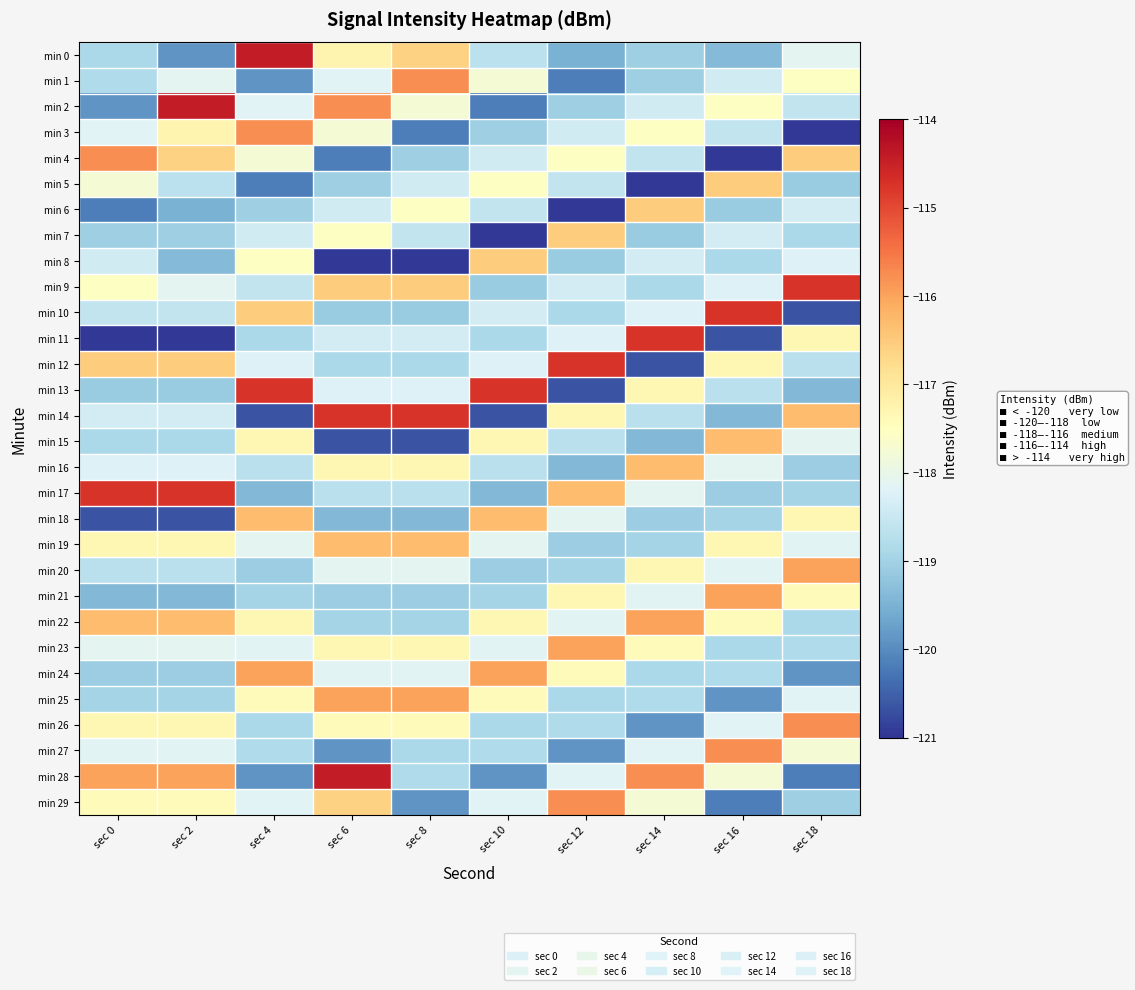

At which category does the chart reach its peak across all series?

sec 4